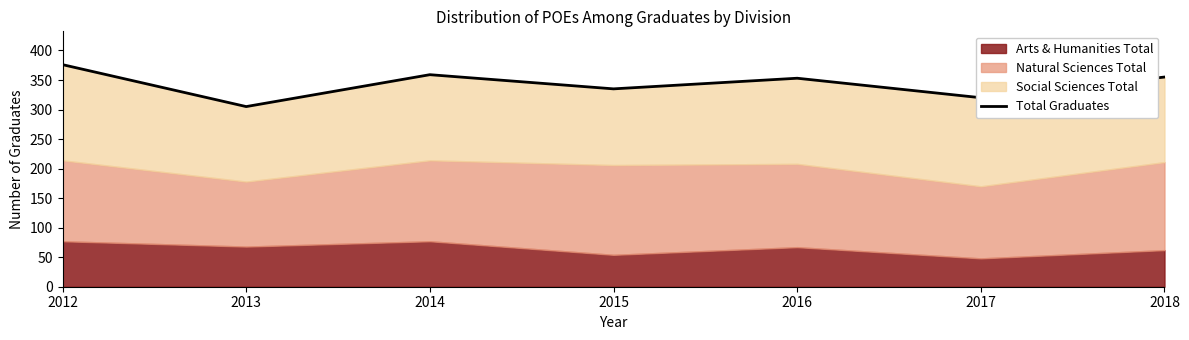

Reading left to right, extract all data points from this chart.

2012=376	2013=305	2014=359	2015=335	2016=353	2017=320	2018=355